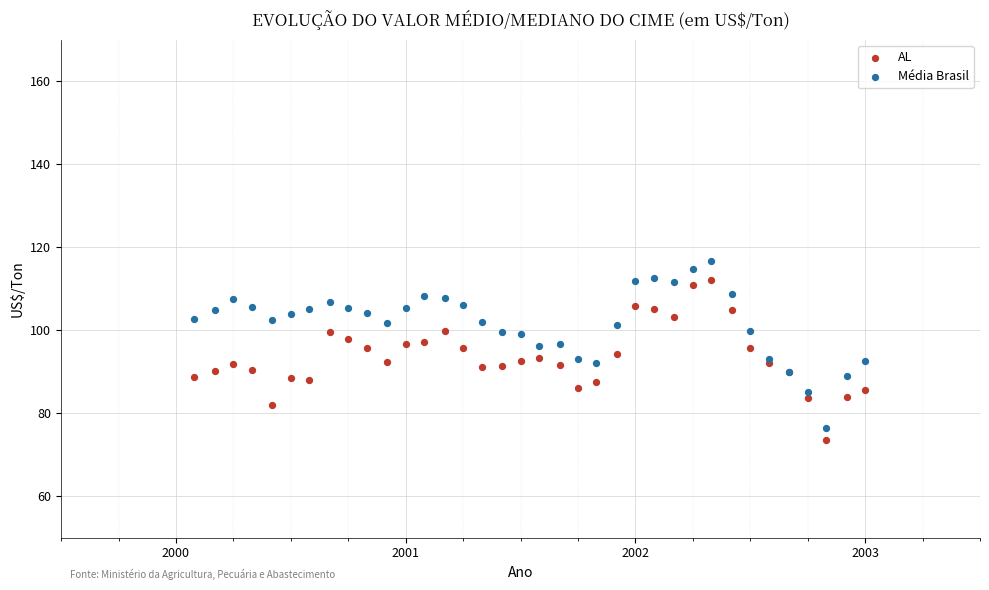

Which series has the largest Y range (max minus min)?

Média Brasil